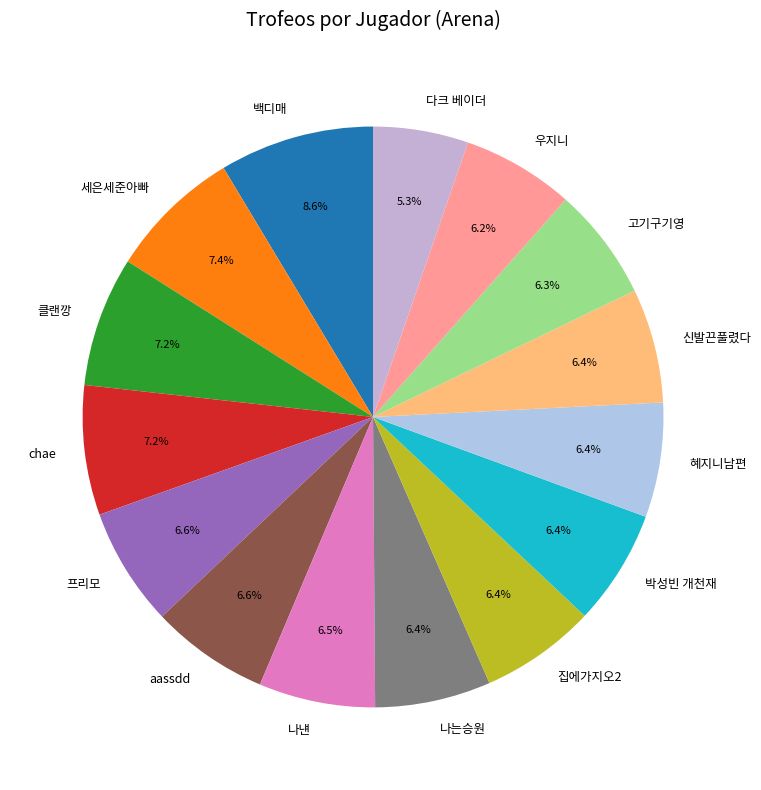

Count the number of slices in the pie.

15